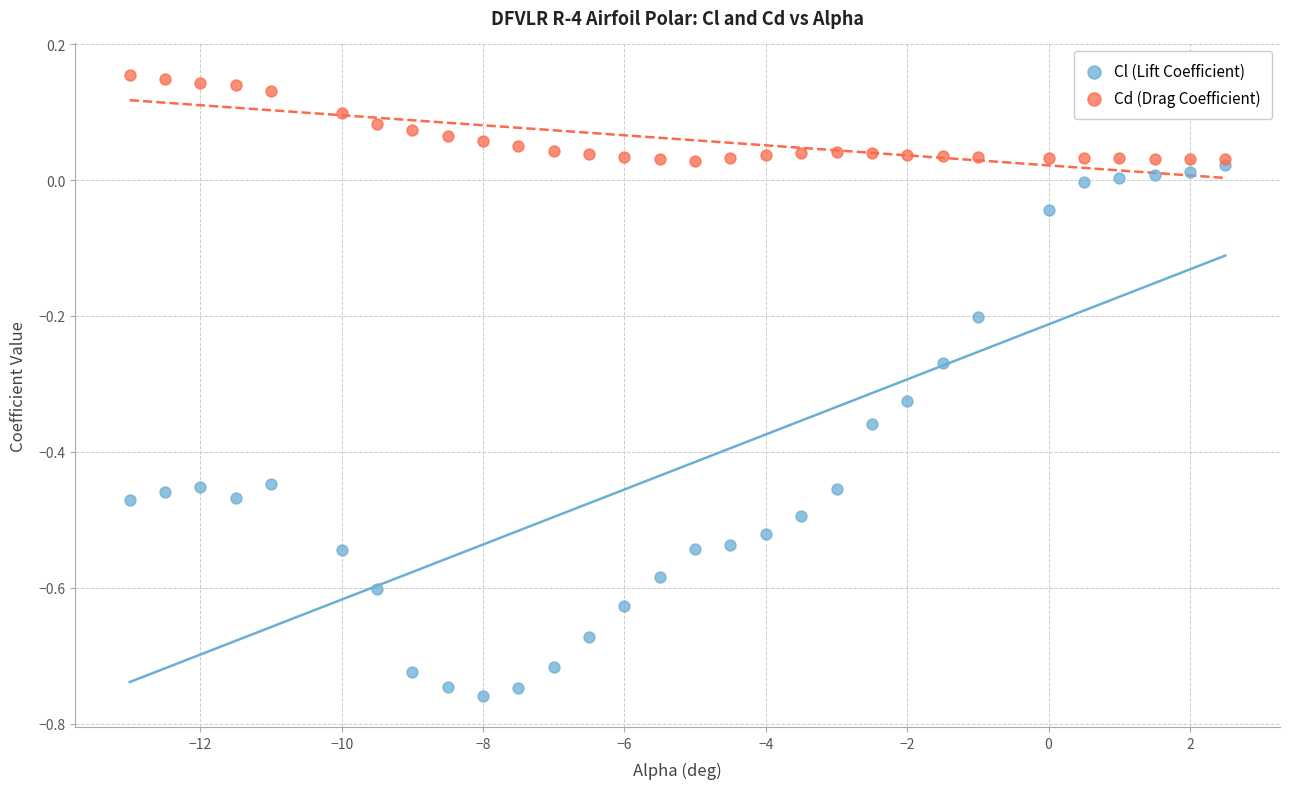

Which series reaches the minimum Y coordinate?

Cl (Lift Coefficient)